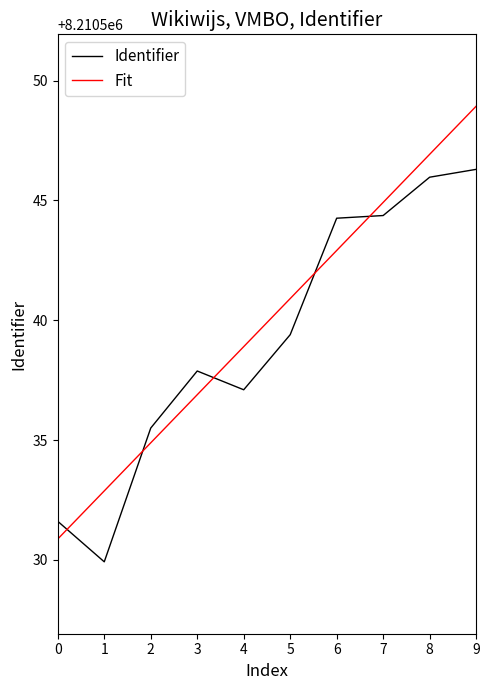

List the series in order of their peak value, highest first.

Fit, Identifier